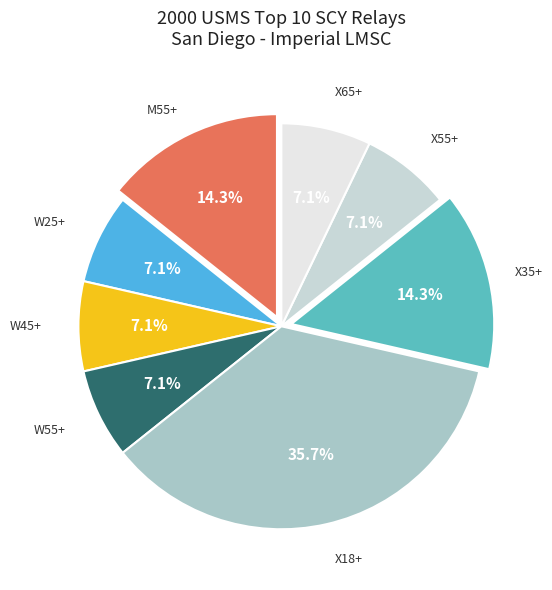

Count the number of slices in the pie.

8